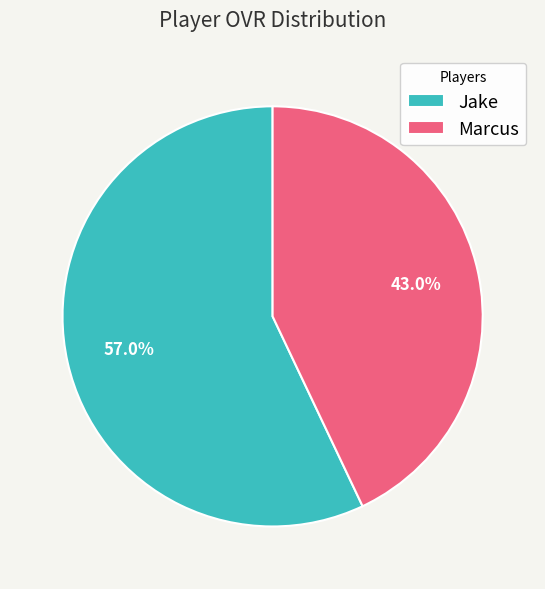

Does Marcus represent more than half of the total?

No